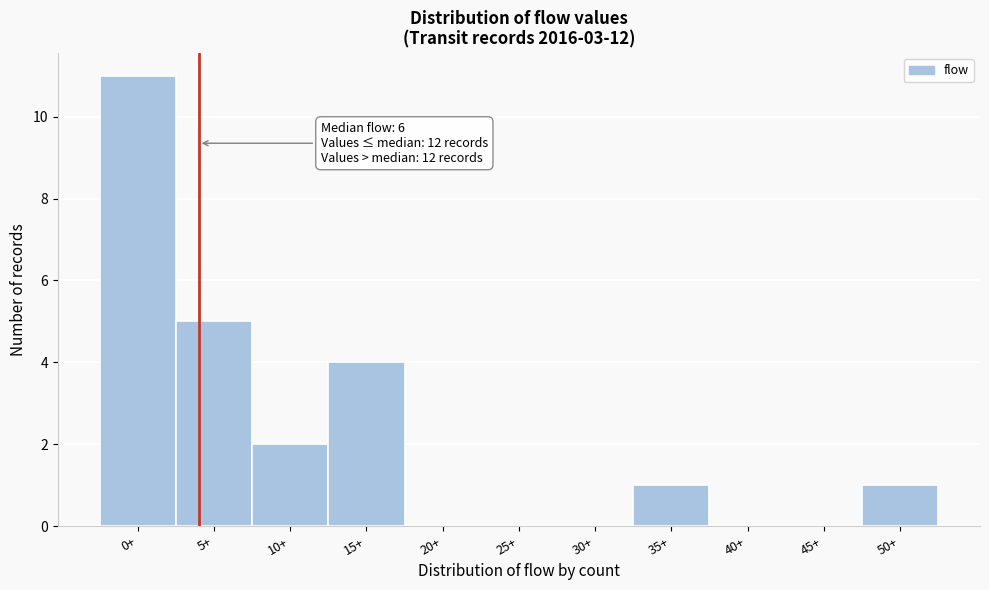

Reading left to right, transcribe all the data shown in this chart.

0+=11	5+=5	10+=2	15+=4	20+=0	25+=0	30+=0	35+=1	40+=0	45+=0	50+=1